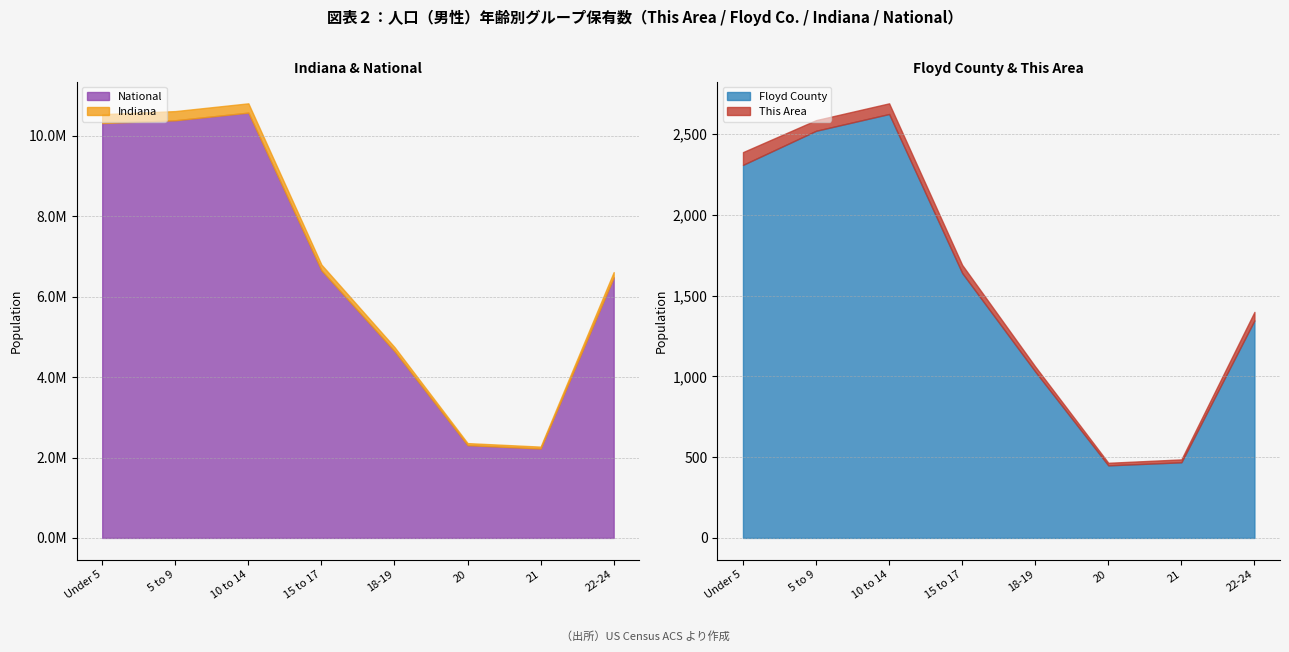

What is the highest value of the This Area series?

79